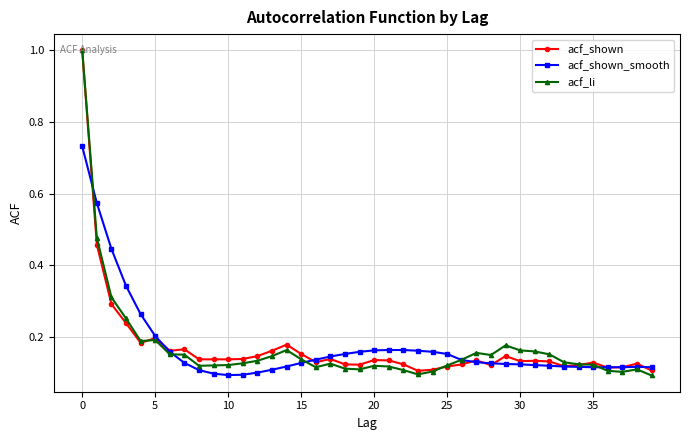

Which series has the largest range (max minus min)?

acf_li